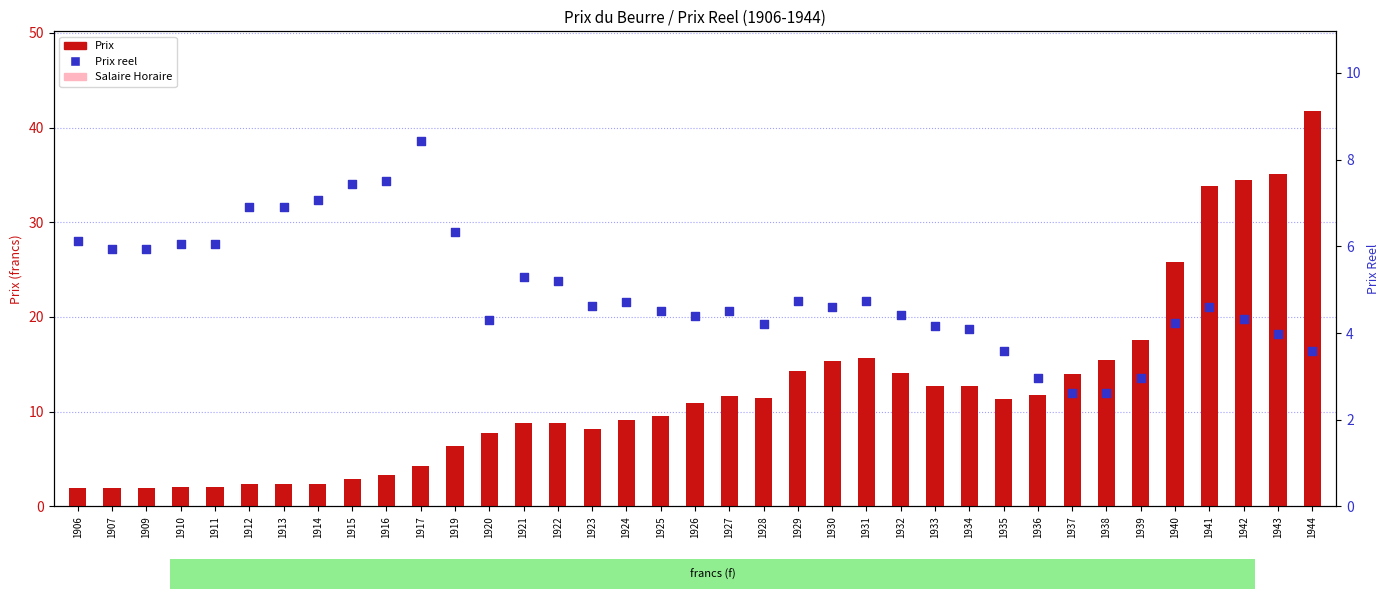

Which series has the largest total across all categories?

Prix